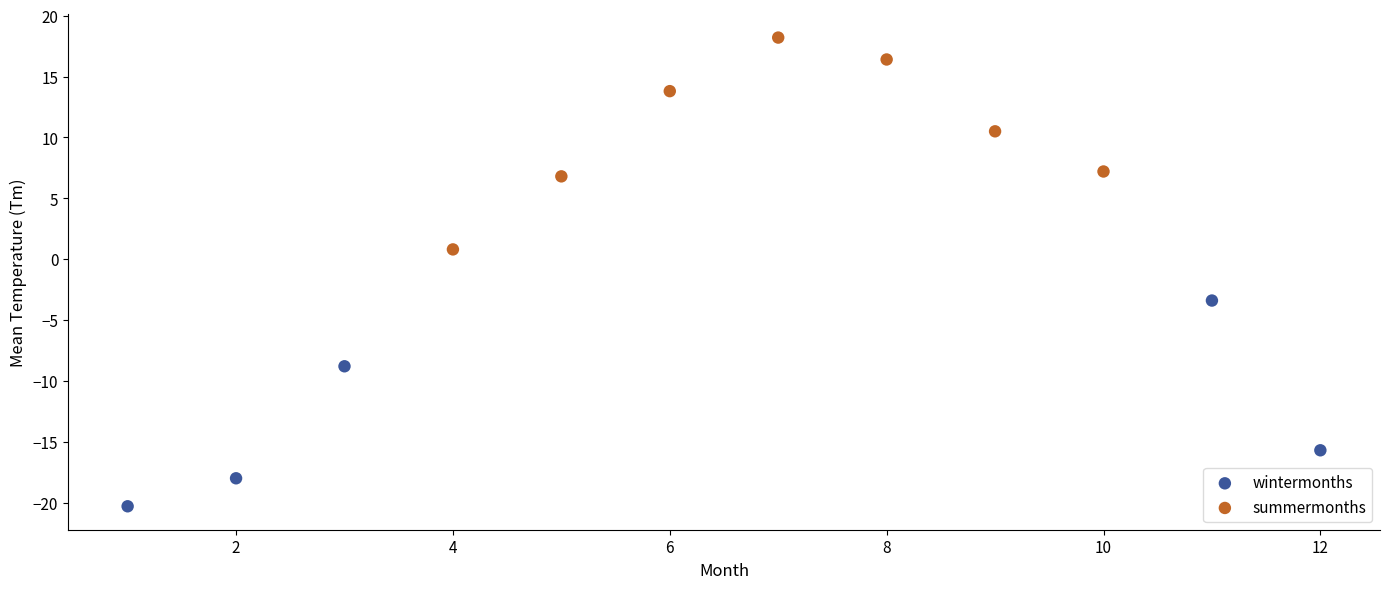

Which series reaches the maximum Y coordinate?

summermonths